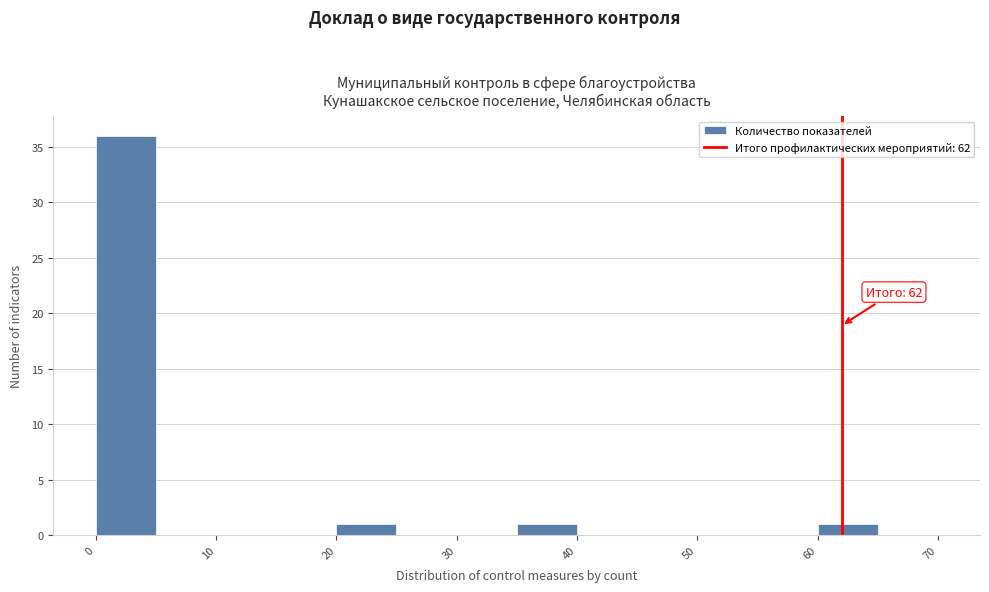

Which range on the x-axis has the tallest bar?

0 to 5